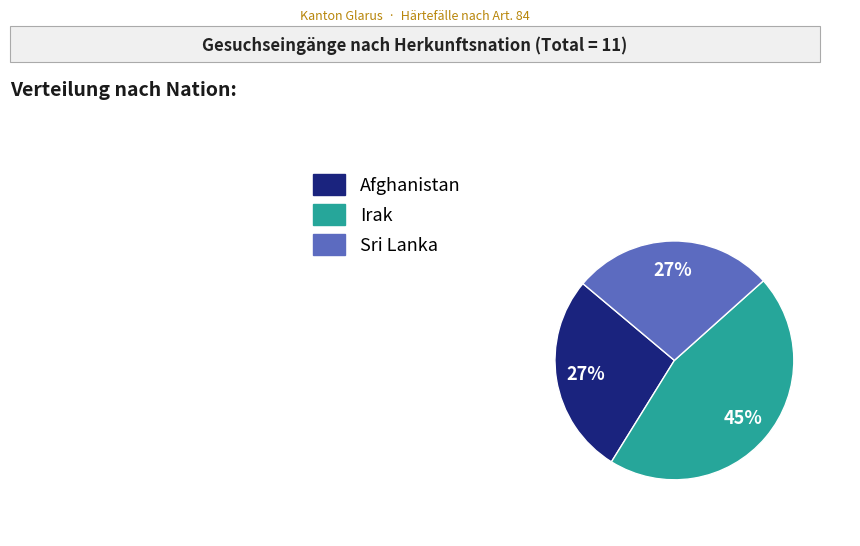

Do Sri Lanka and Afghanistan together represent more than half of the pie?

Yes